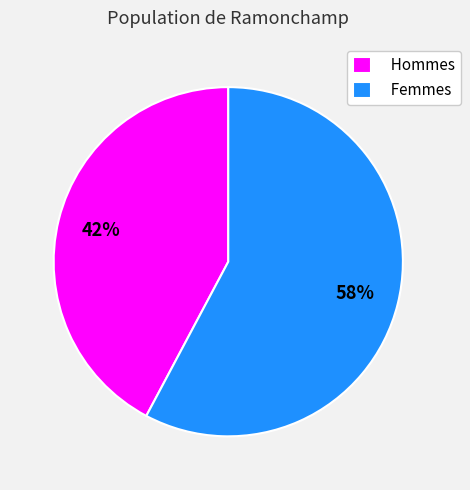

Which category has the smallest portion of the pie?

Hommes